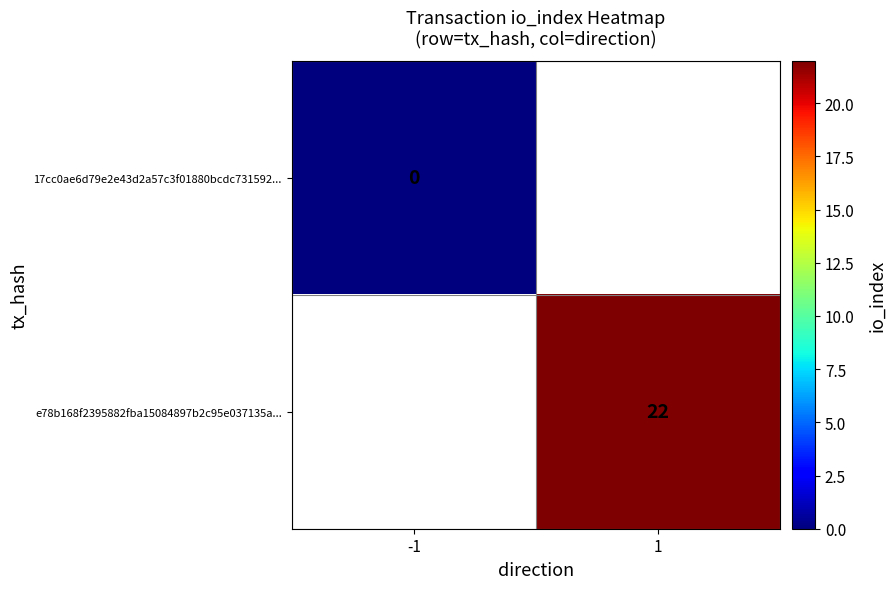

Rank the categories by 17cc0ae6d79e2e43d2a57c3f01880bcdc731592... value from lowest to highest.

-1, 1